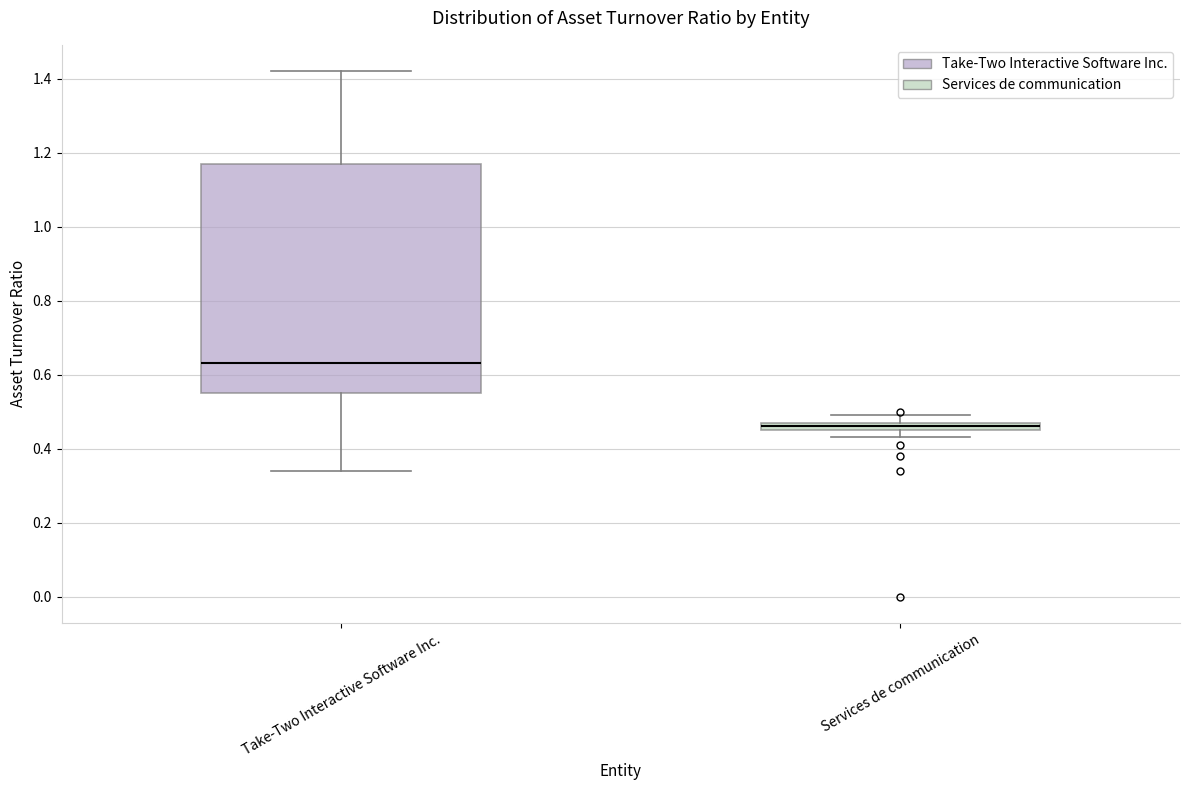

Which box's median line is the lowest?

Services de communication